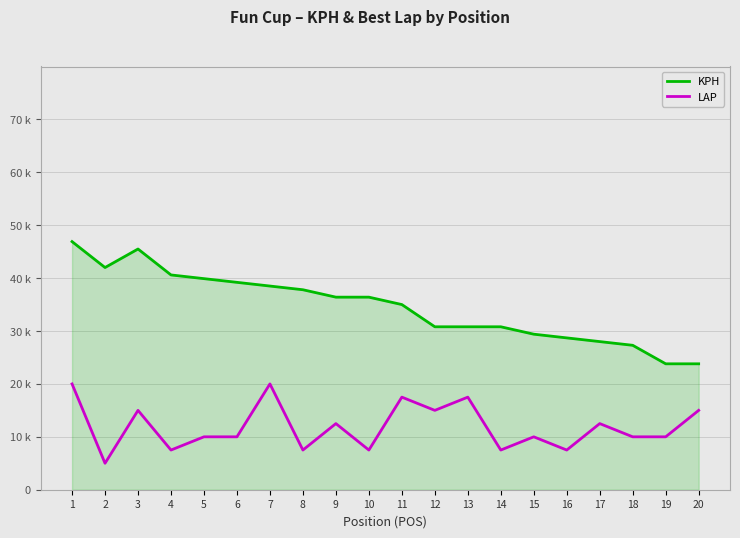

Count the LAP values in the range 7500 to 15000.

15